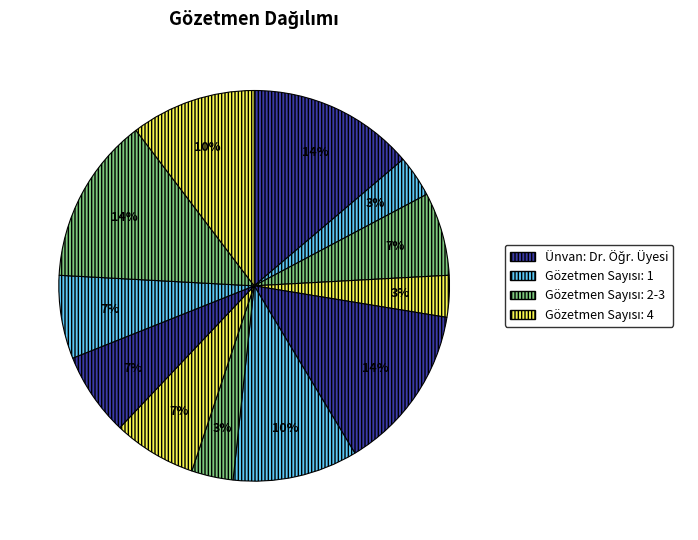

How many slices are in this pie chart?

12